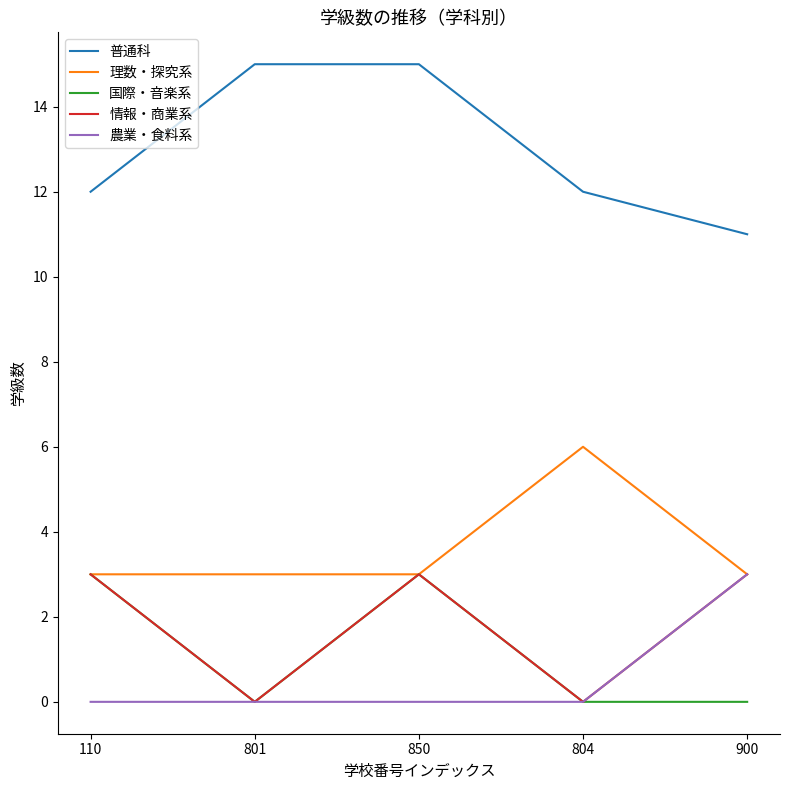

True or false: 国際・音楽系 has a value of 2 at 801.

False